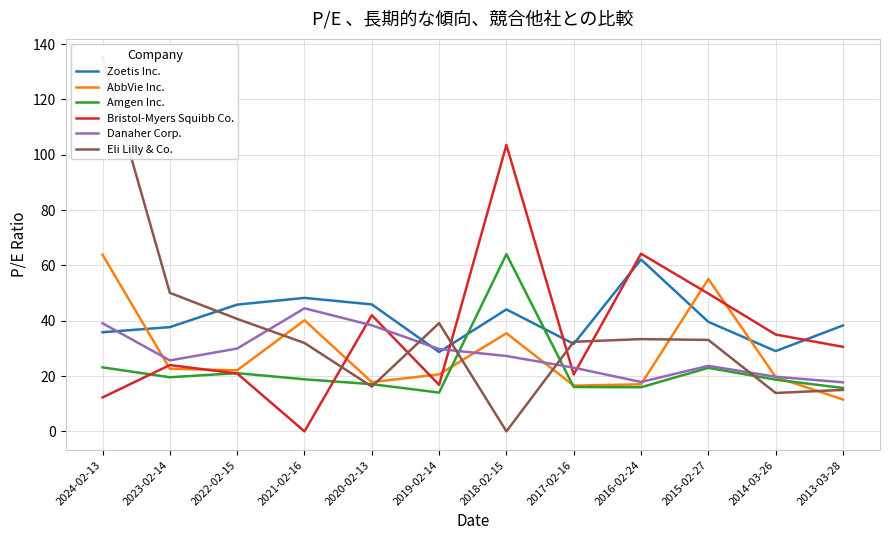

True or false: Danaher Corp. and Amgen Inc. intersect in this chart.

True